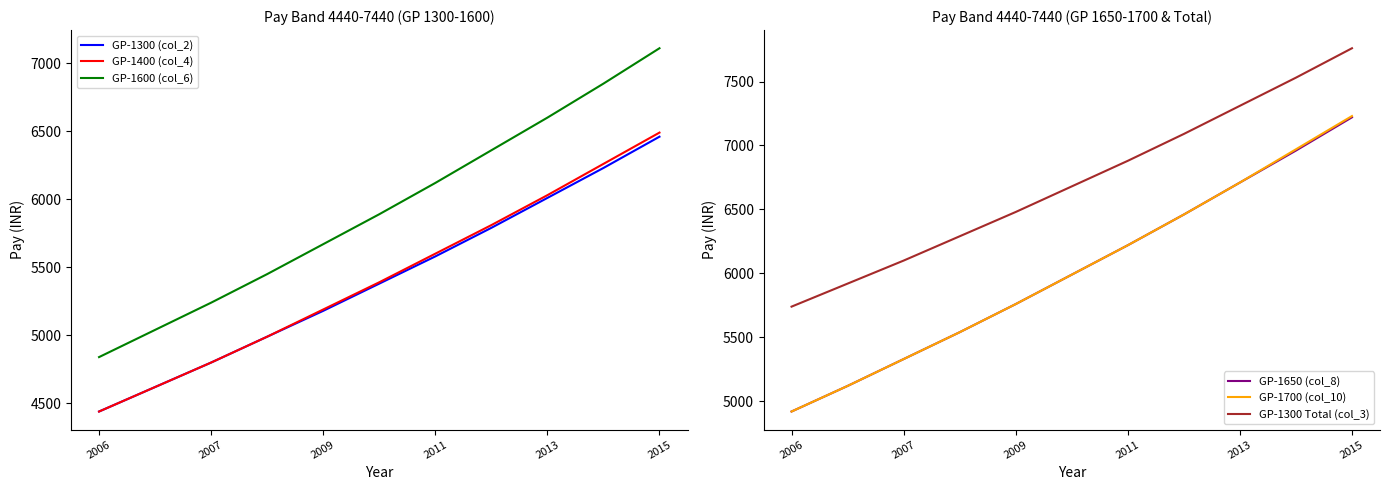

Does the chart have visible grid lines?

No